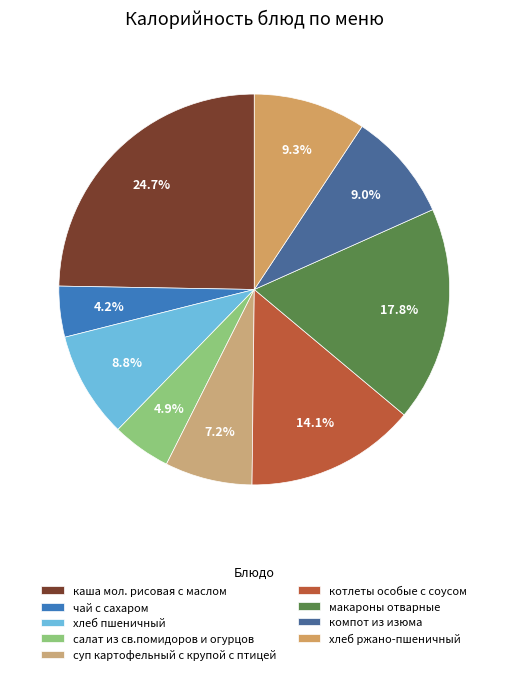

Does хлеб ржано-пшеничный represent more than half of the total?

No